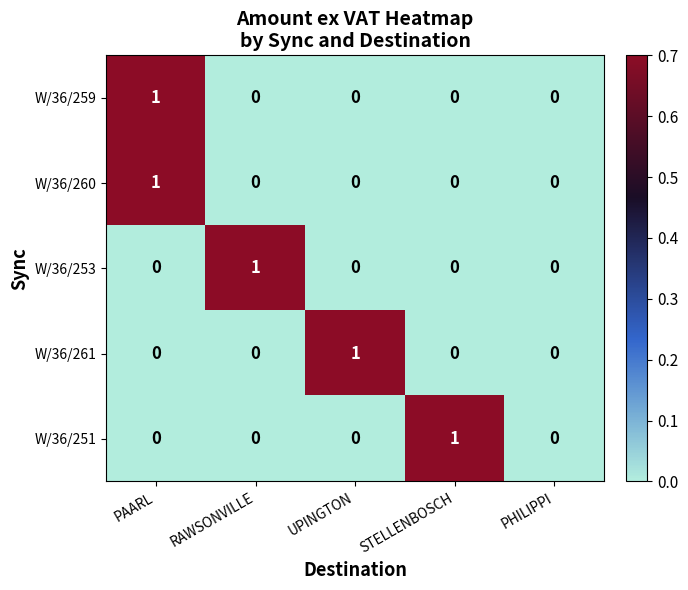

How many W/36/259 values are between 0 and 1?

5